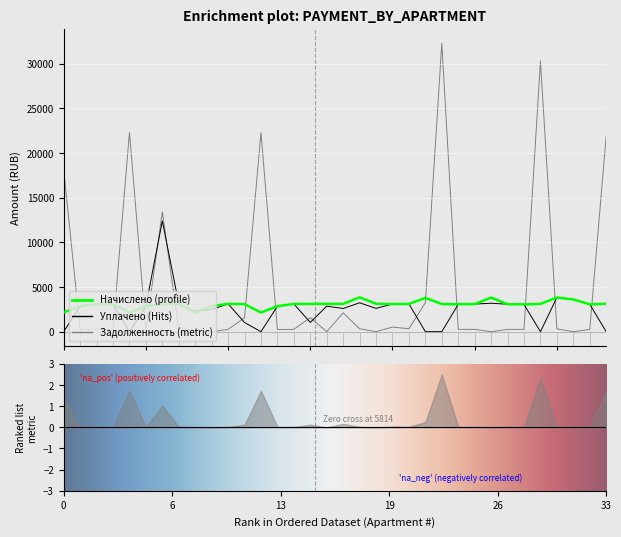

How many intersections are there between начислено and задолженность?

12